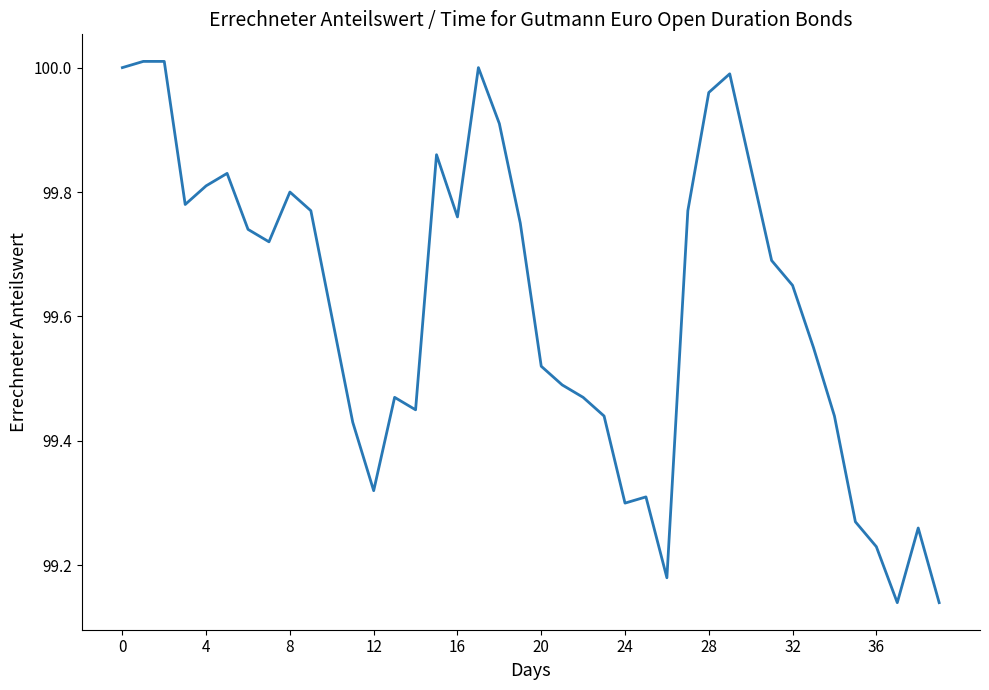

What is the difference between the maximum and minimum values?

0.9